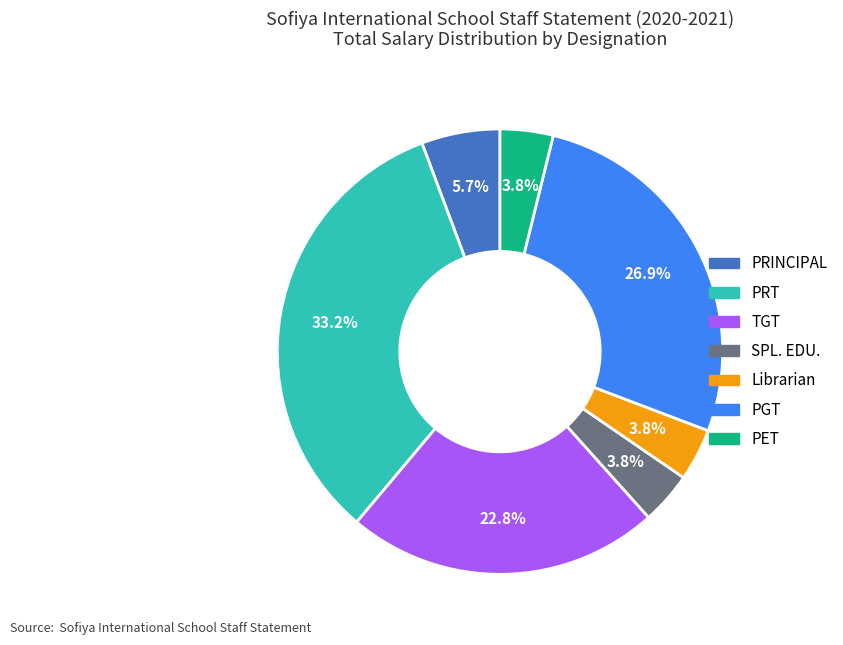

What is the ratio of the value at PET to the value at Librarian?

1.0